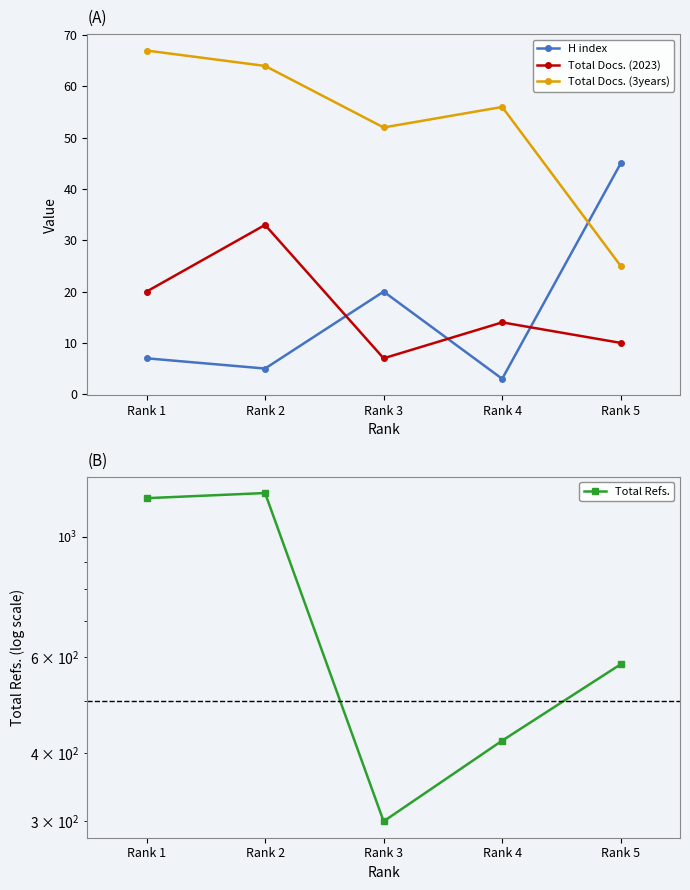

What is the sum of all Total Refs. values?

3685